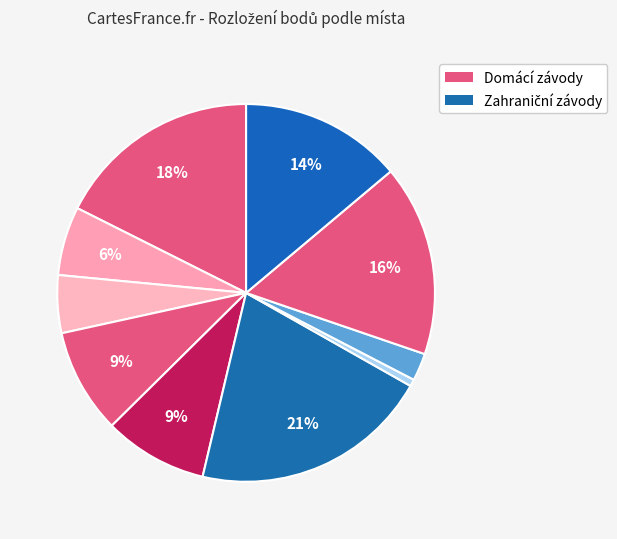

To the nearest percent, what is the difference between the largest and smallest slice percentages?

20%